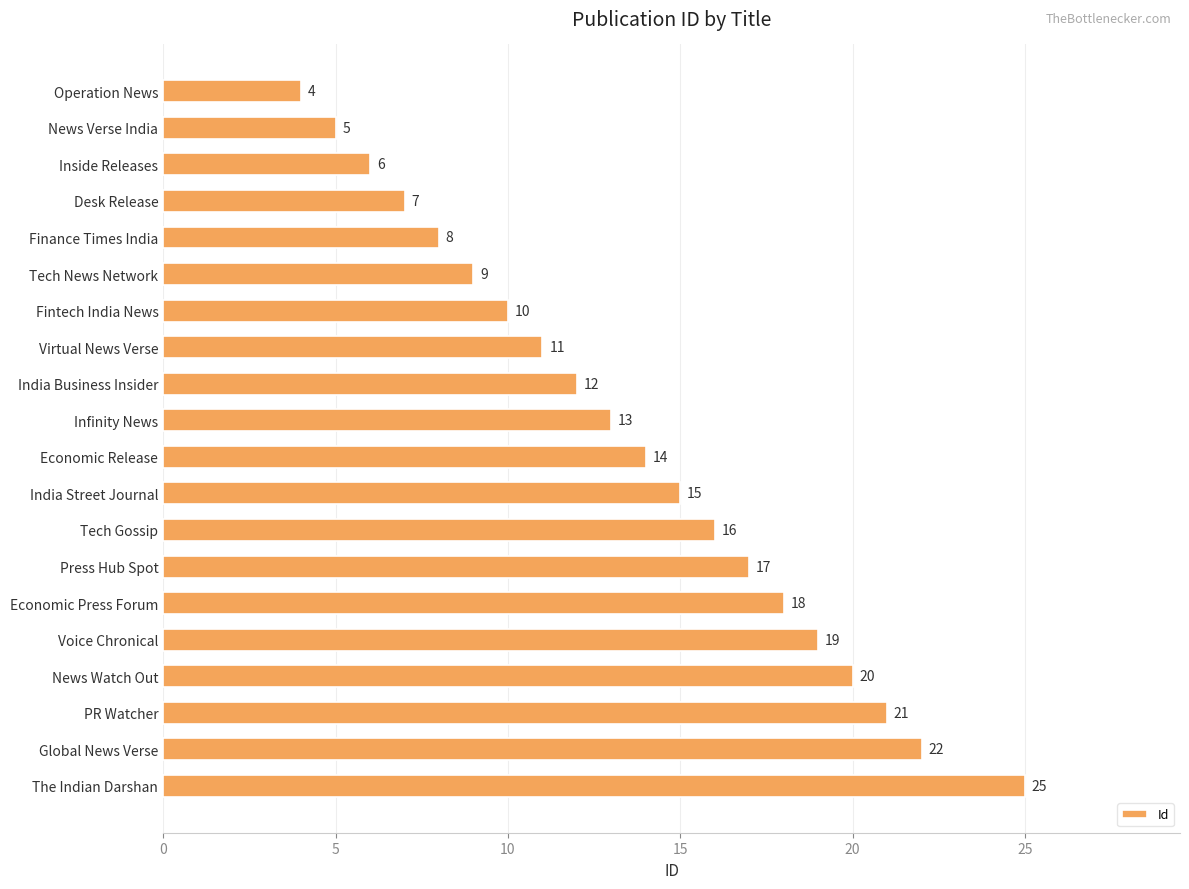

At which label is the value closest to 14?

Economic Release